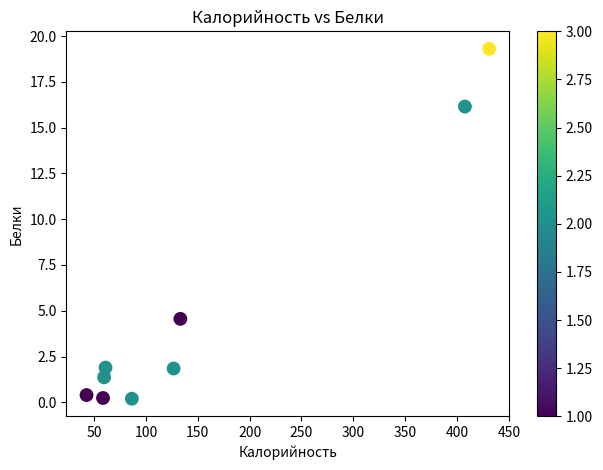

What is the average X value?

156.3